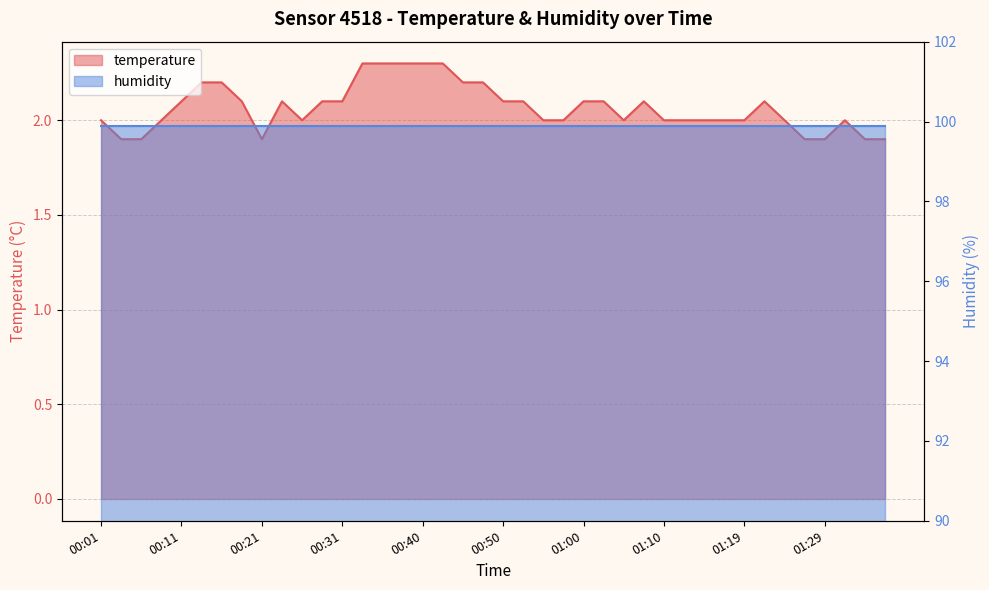

List the labels in order of value, smallest first.

00:04, 00:06, 00:21, 01:27, 01:29, 01:34, 01:36, 00:01, 00:08, 00:26, 00:55, 00:57, 01:05, 01:10, 01:12, 01:14, 01:17, 01:19, 01:24, 01:31, 00:11, 00:18, 00:23, 00:28, 00:31, 00:50, 00:53, 01:00, 01:02, 01:07, 01:22, 00:13, 00:16, 00:45, 00:48, 00:33, 00:36, 00:38, 00:40, 00:43